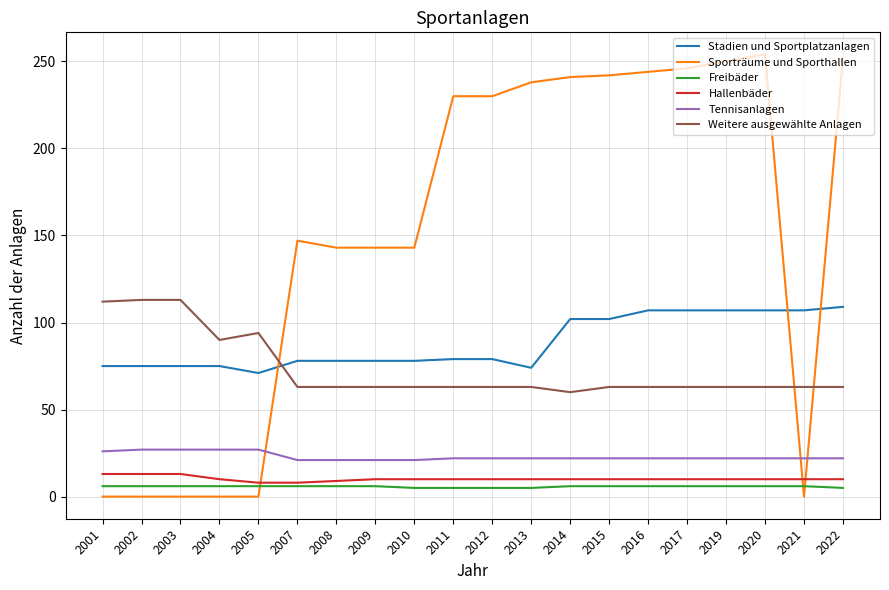

True or false: Sporträume und Sporthallen has a value of 0 at 2003.

True